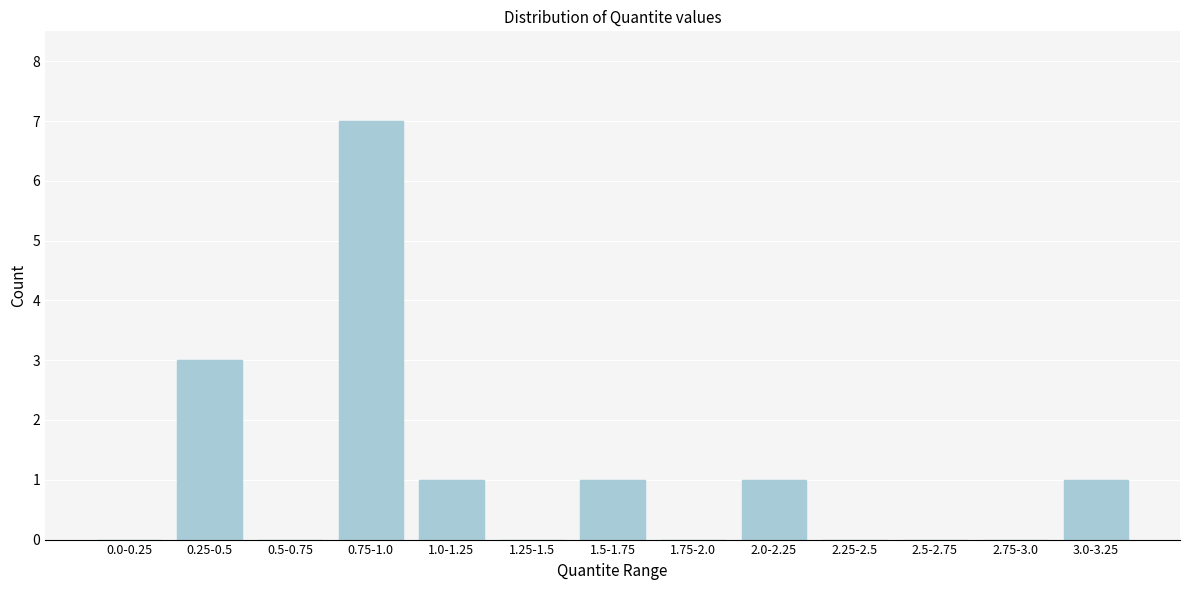

Reading right to left, transcribe all the data shown in this chart.

3.0-3.25=1	2.75-3.0=0	2.5-2.75=0	2.25-2.5=0	2.0-2.25=1	1.75-2.0=0	1.5-1.75=1	1.25-1.5=0	1.0-1.25=1	0.75-1.0=7	0.5-0.75=0	0.25-0.5=3	0.0-0.25=0